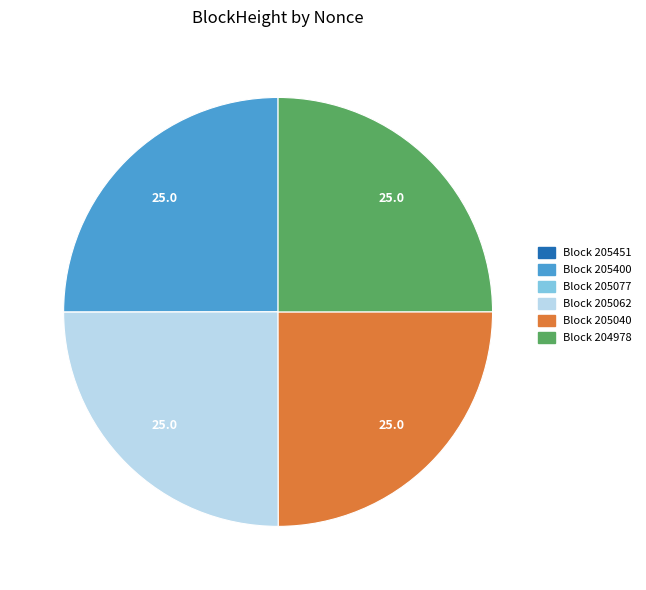

Does Block 204978 account for over 50% of the chart?

No